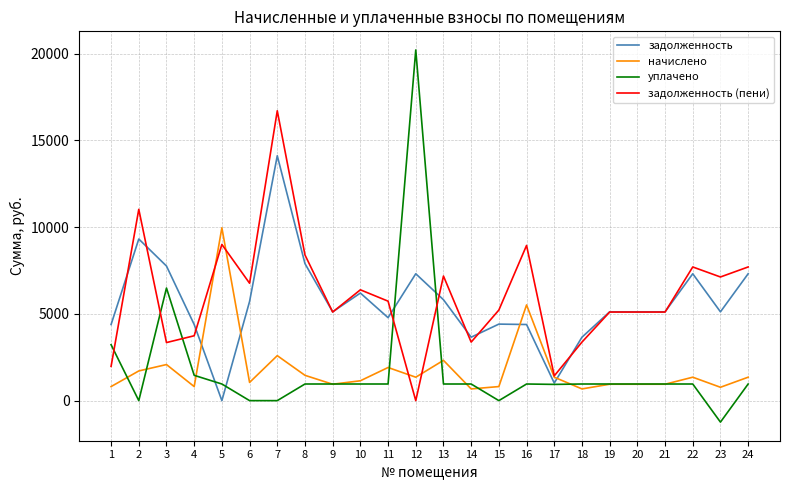

What is the difference between the maximum and minimum values in the задолженность series?

14112.0